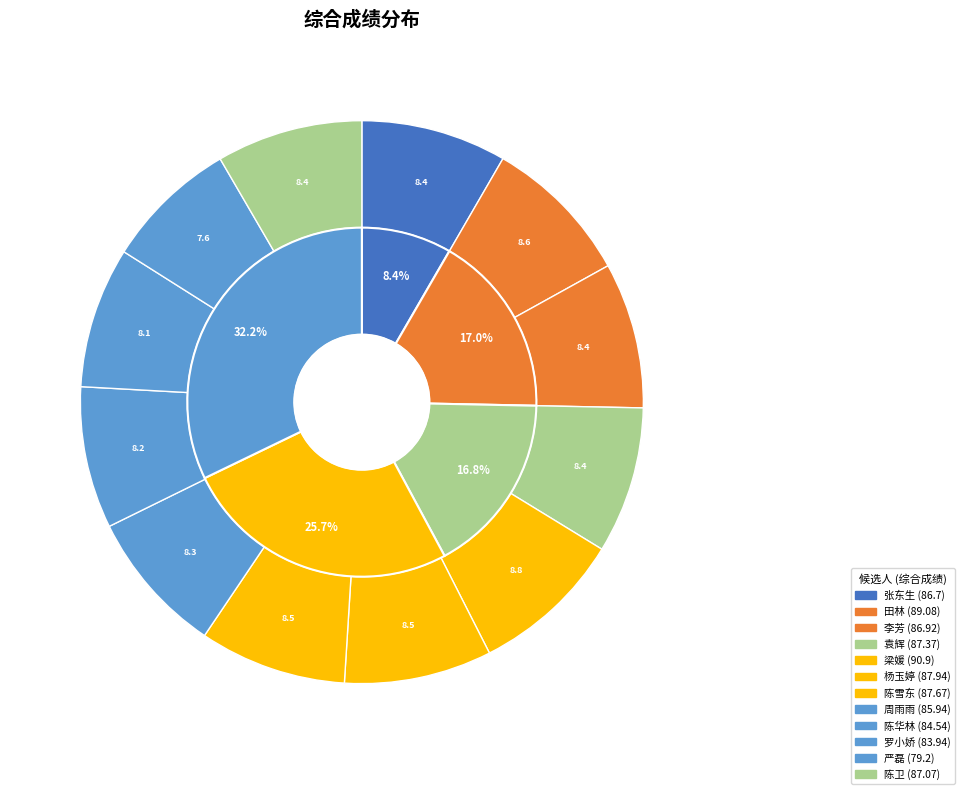

What percentage is NOT represented by 杨玉婷?

91.5%